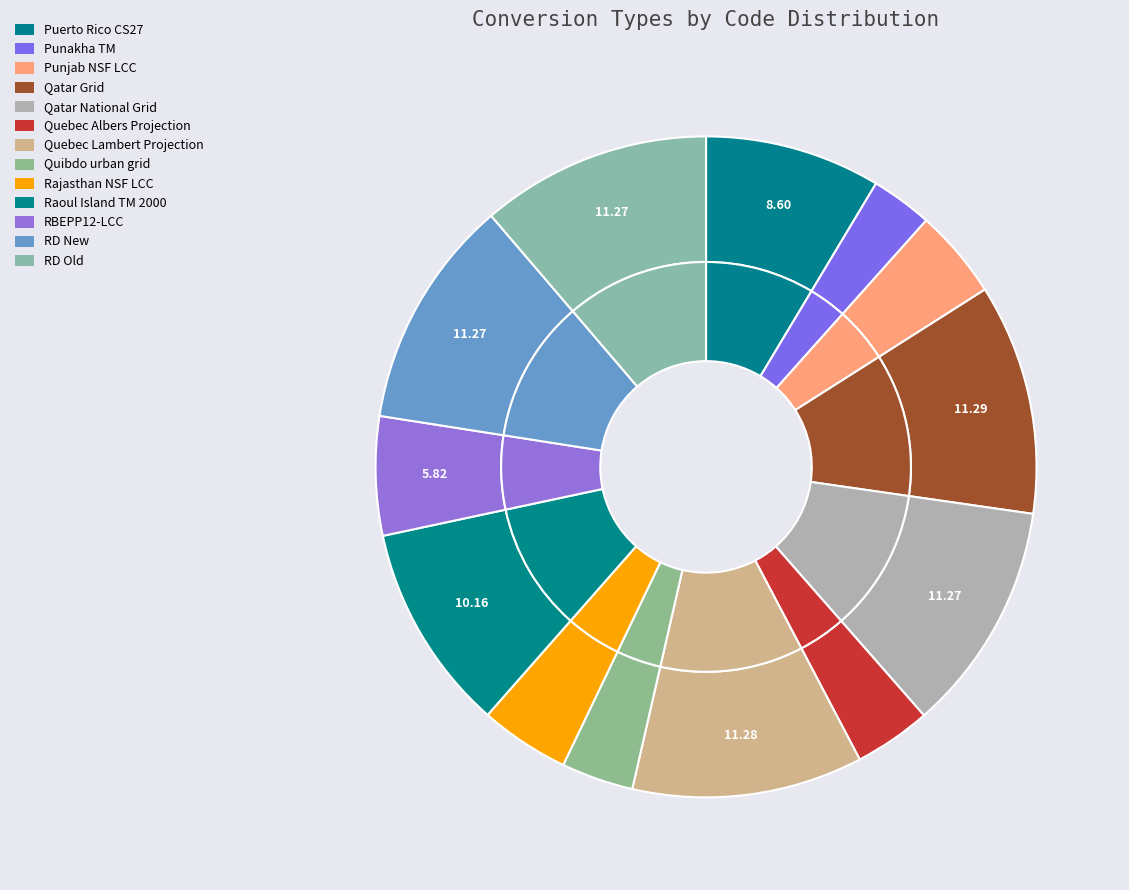

Is there any slice that represents more than half of the pie?

No